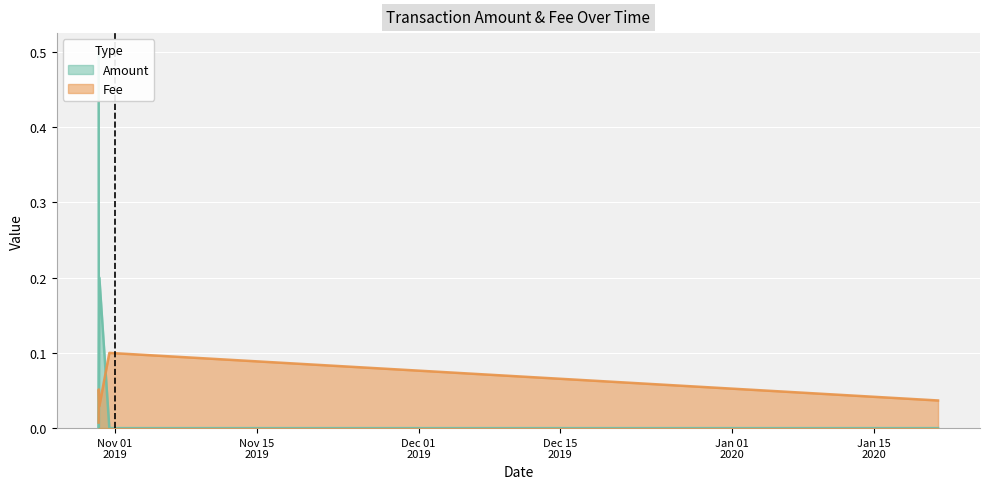

What is the total value across all series at 2019-10-30 08:52:58?

0.5